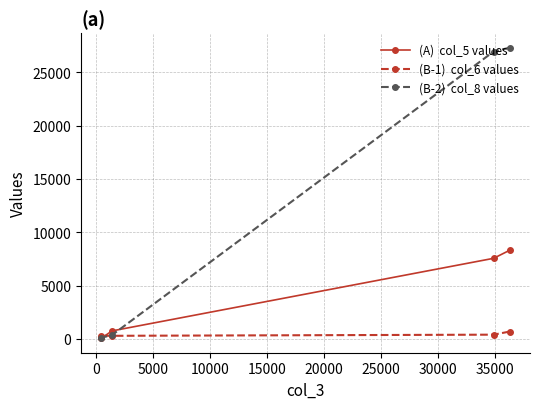

What is the greatest value displayed?

27306